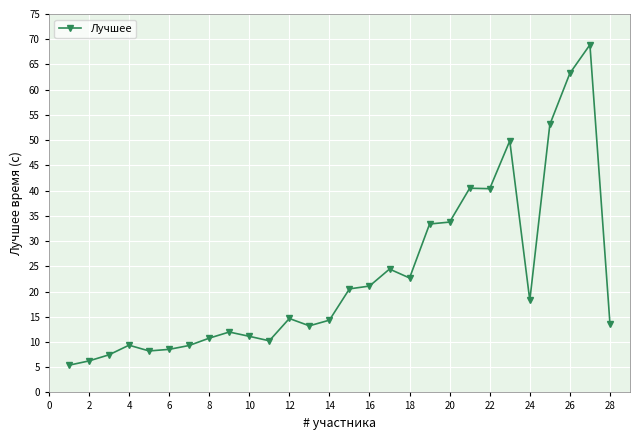

What is the value of the 3rd point from the left?

7.5